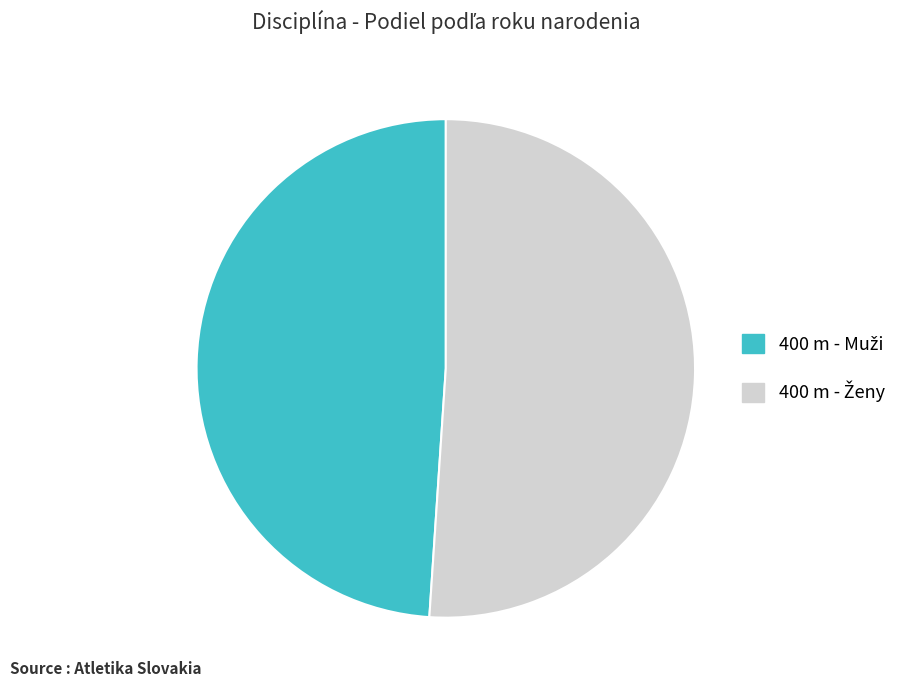

Is there any slice that represents more than half of the pie?

Yes